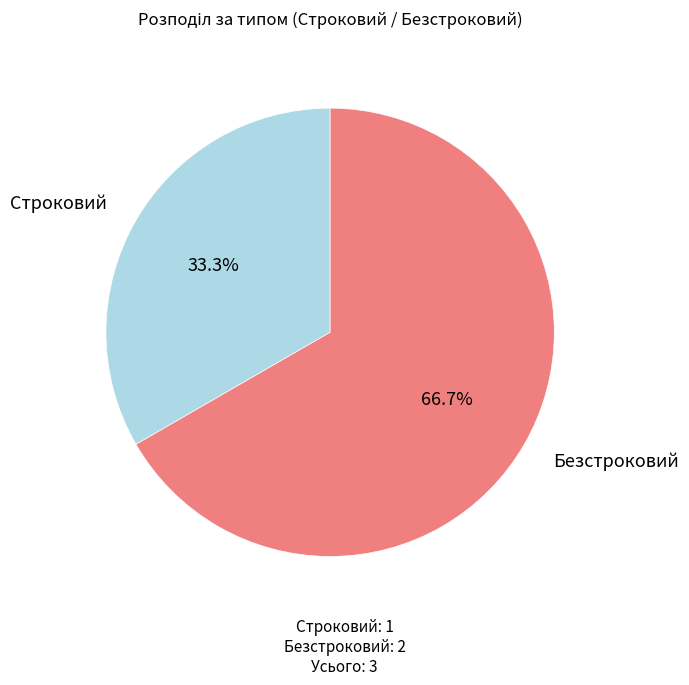

Is there a majority slice in this chart?

Yes